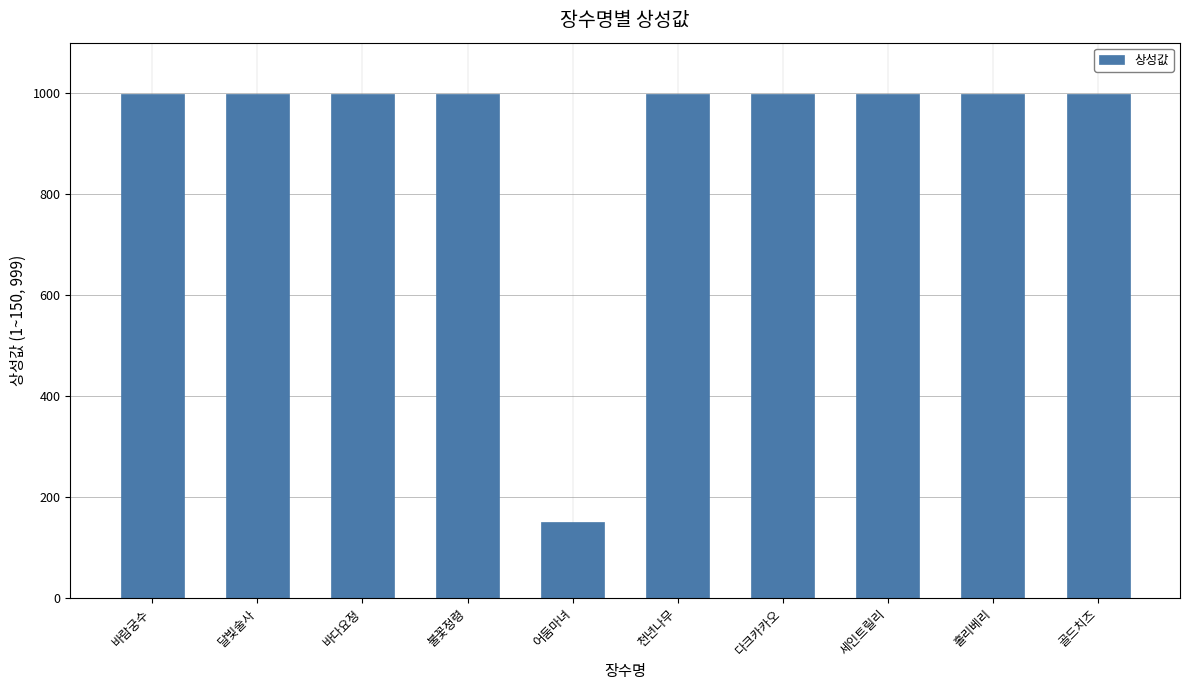

How many data points are less than 999?

1